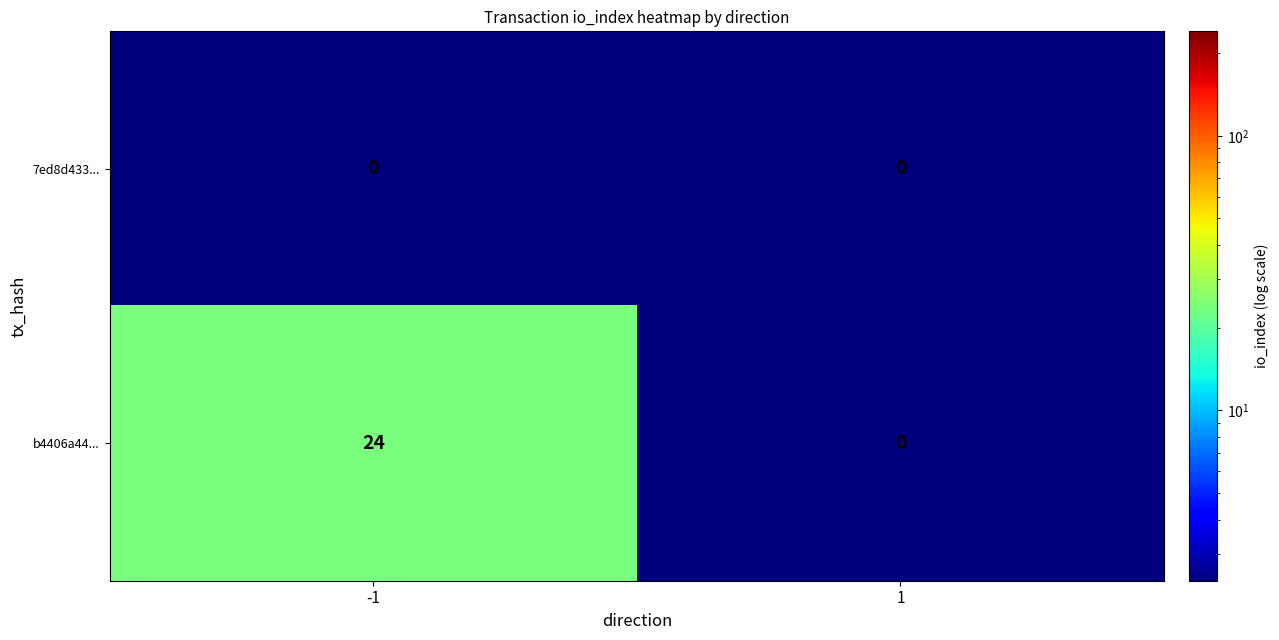

Is it true that 7ed8d433... equals 0 at -1?

True